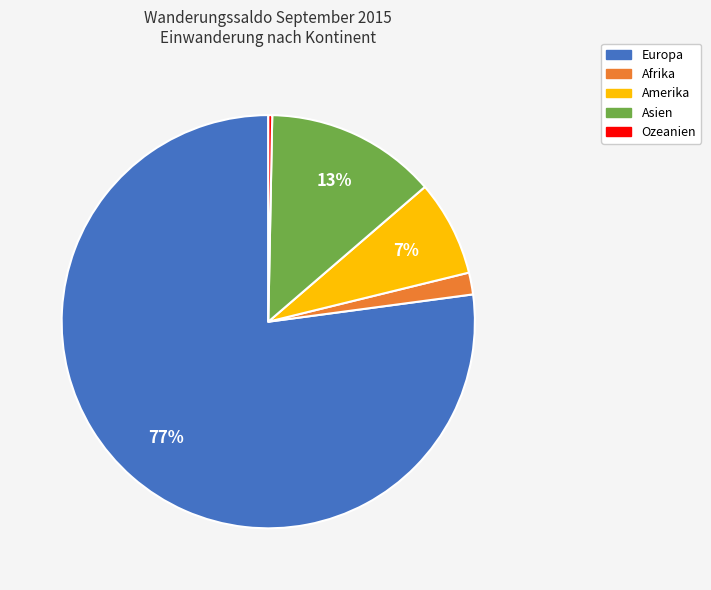

How many slices are in this pie chart?

5